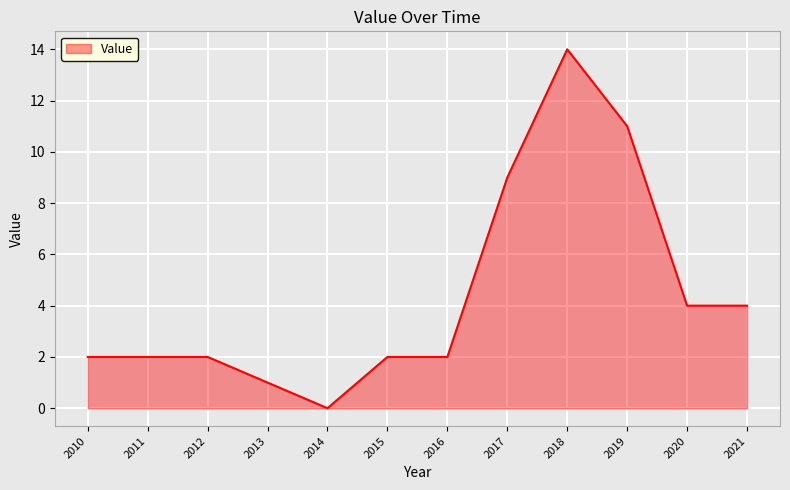

What is the ratio of the value at 2016 to the value at 2012?

1.0